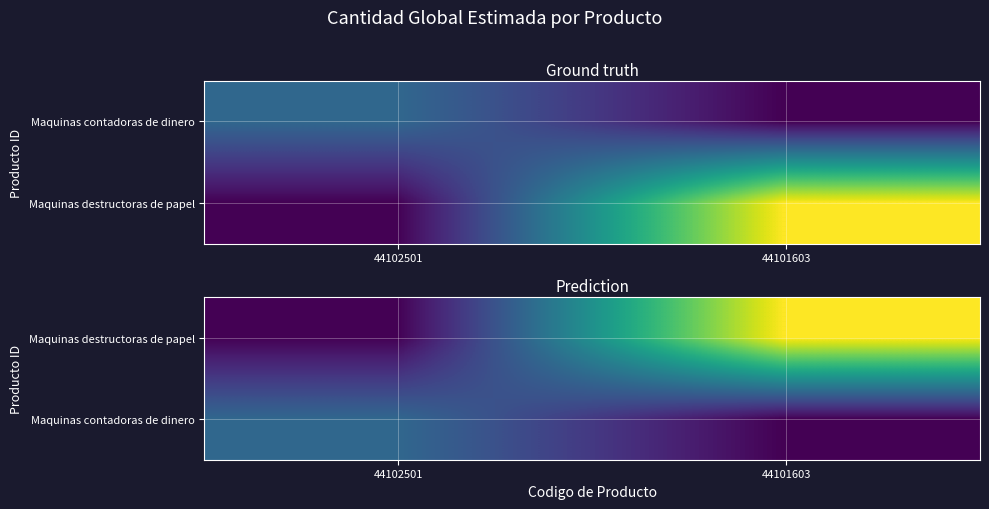

The Maquinas contadoras de dinero series shows 1 at 44101603. True or false?

False